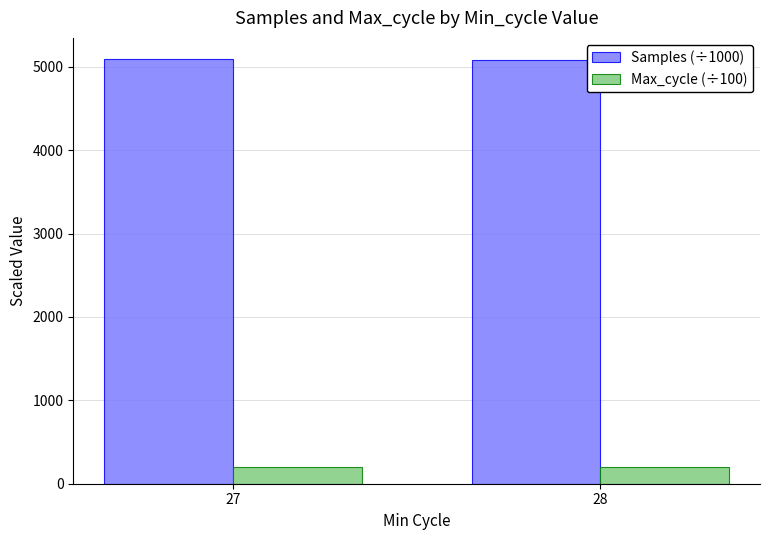

Rank the series at 27 from lowest to highest value.

Max_cycle (÷100), Samples (÷1000)